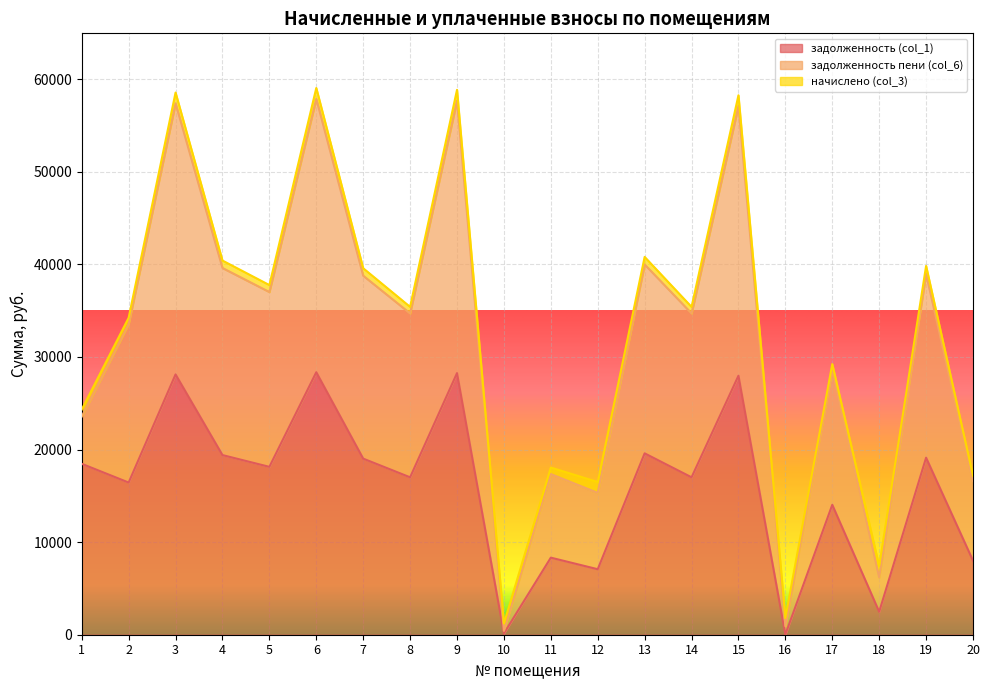

What is the difference between the задолженность (col_1) values at 10 and 1?

18316.1